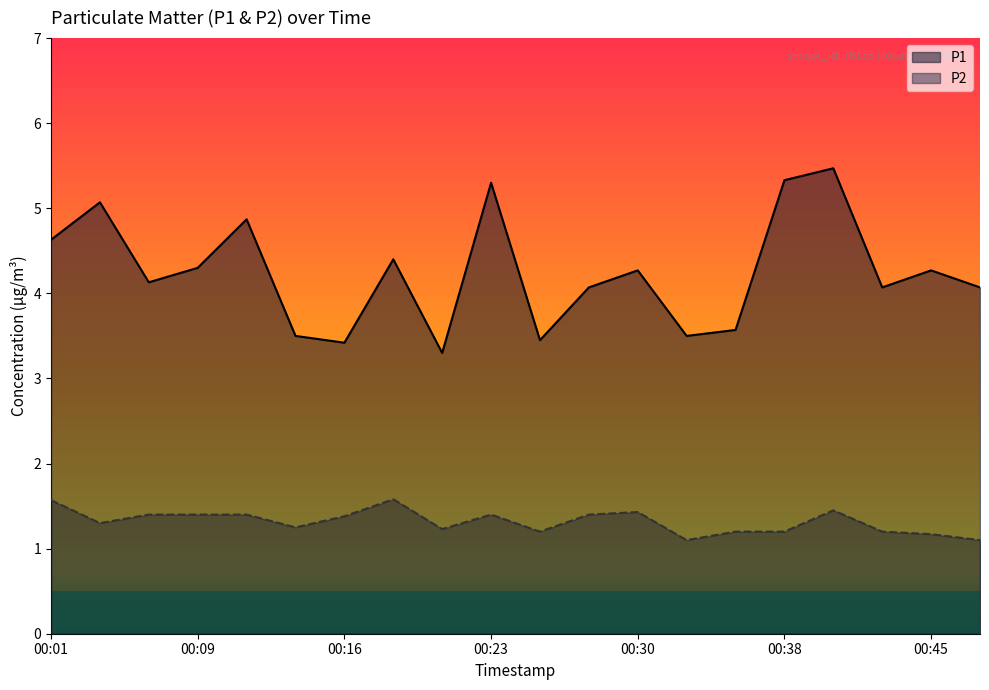

Does the chart display data point markers on the line(s)?

No